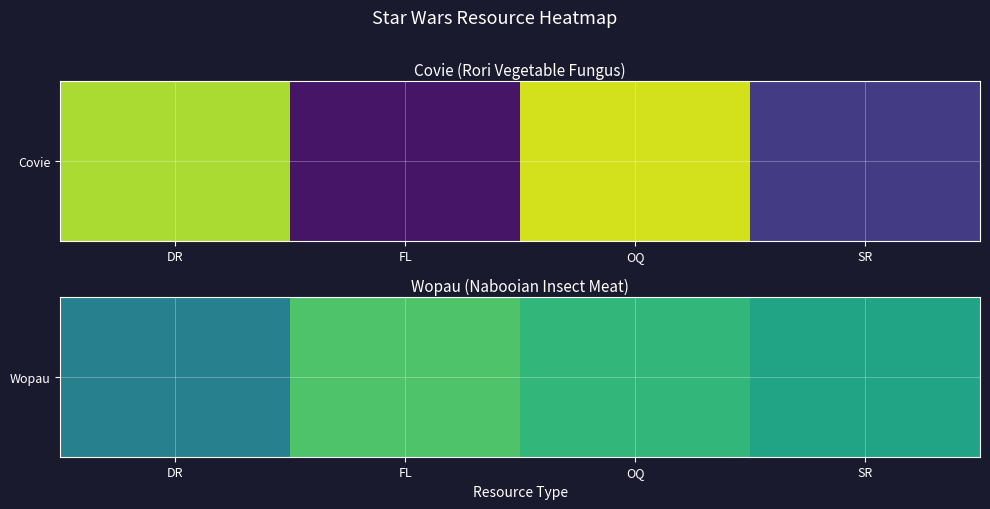

Where does the data first go above 596?

FL